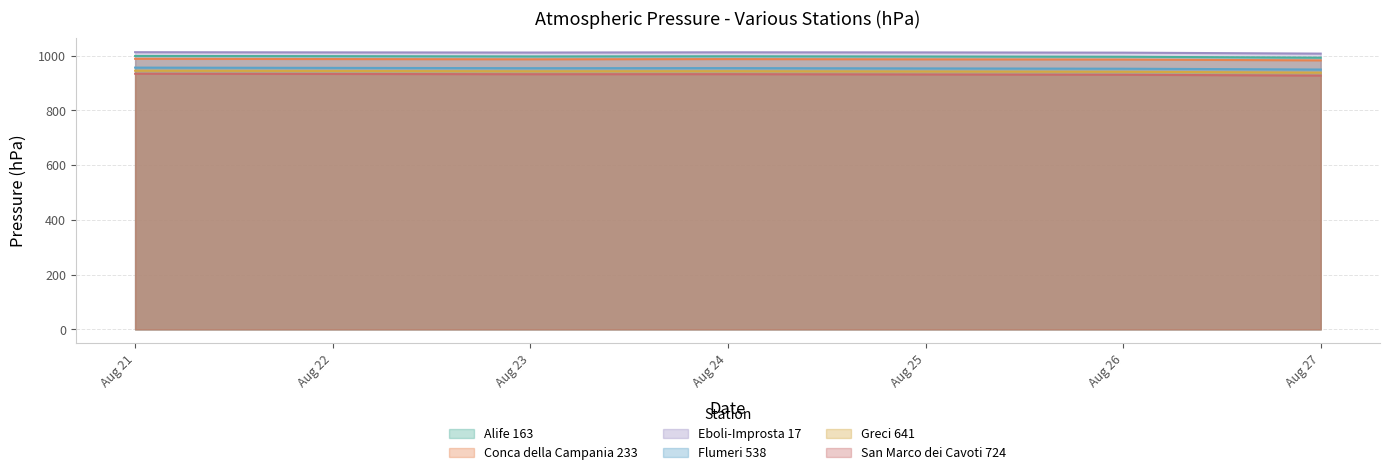

Is the value of Conca della Campania 233 at 2023-08-22 greater than the value of San Marco dei Cavoti 724 at 2023-08-21?

Yes